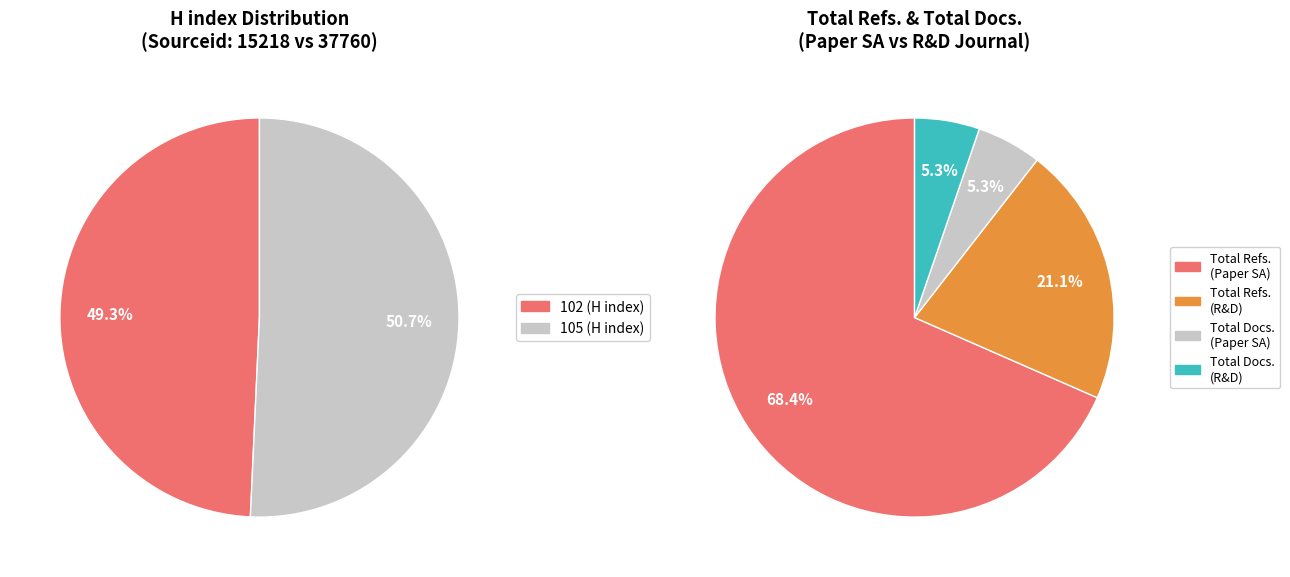

How many slices are in this pie chart?

2